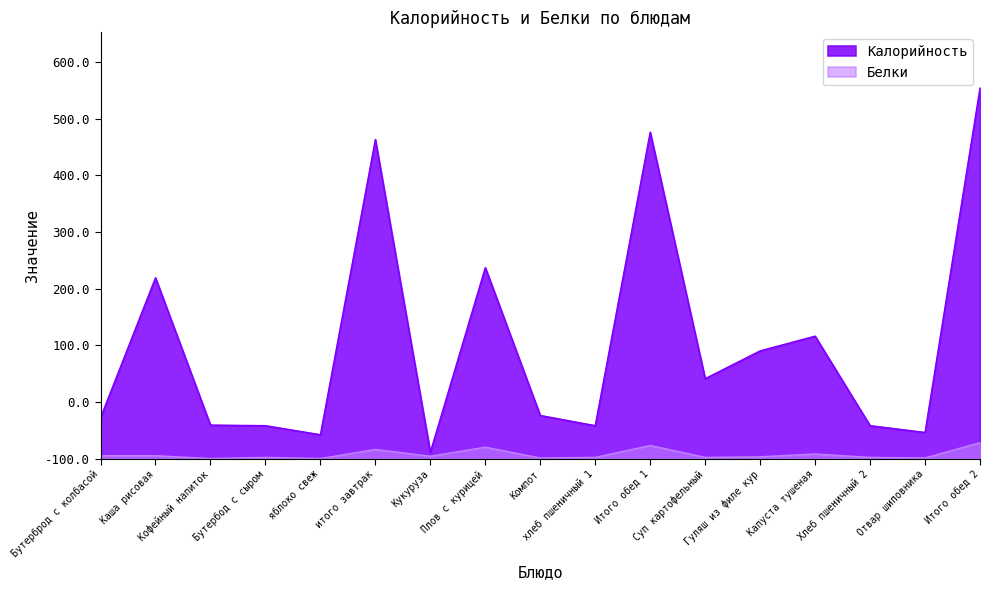

Count the number of data series in this chart.

2